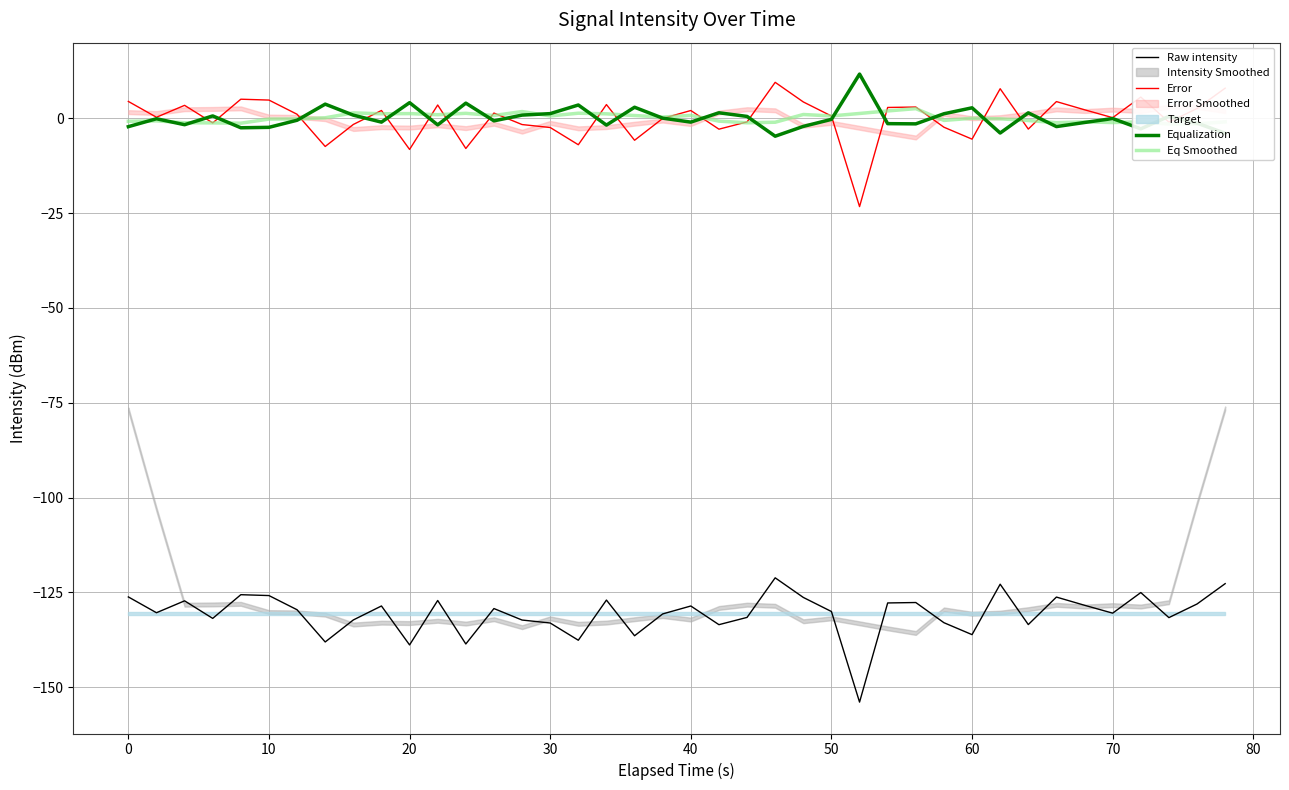

At how many categories does at least one series exceed -54?

40